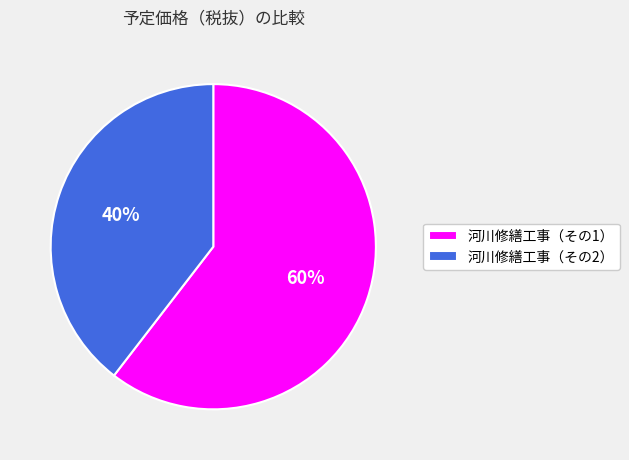

How many slices are in this pie chart?

2